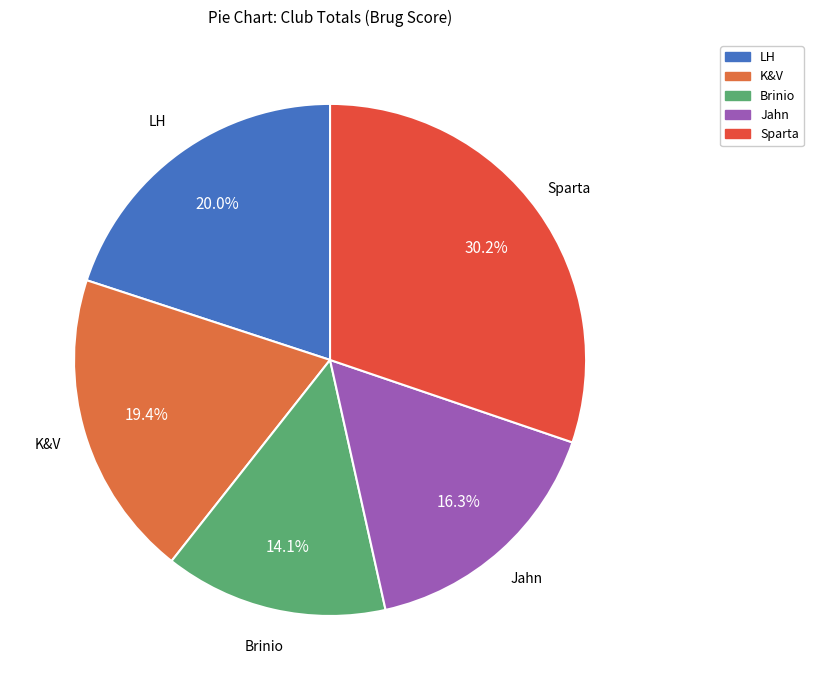

To the nearest percent, what is the average slice percentage?

20%